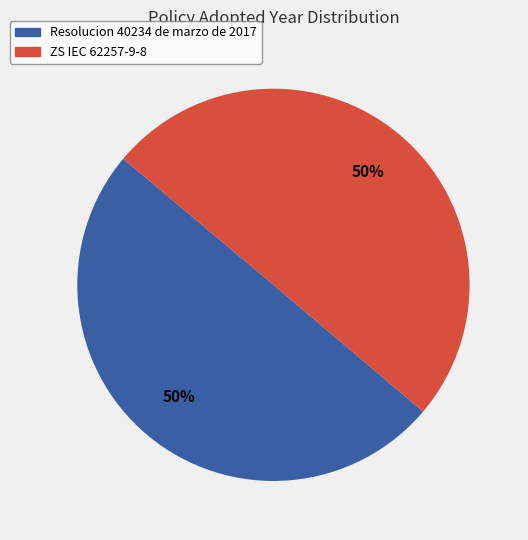

To the nearest percent, what is the combined percentage of Resolucion 40234 de marzo de 2017 and ZS IEC 62257-9-8?

100%